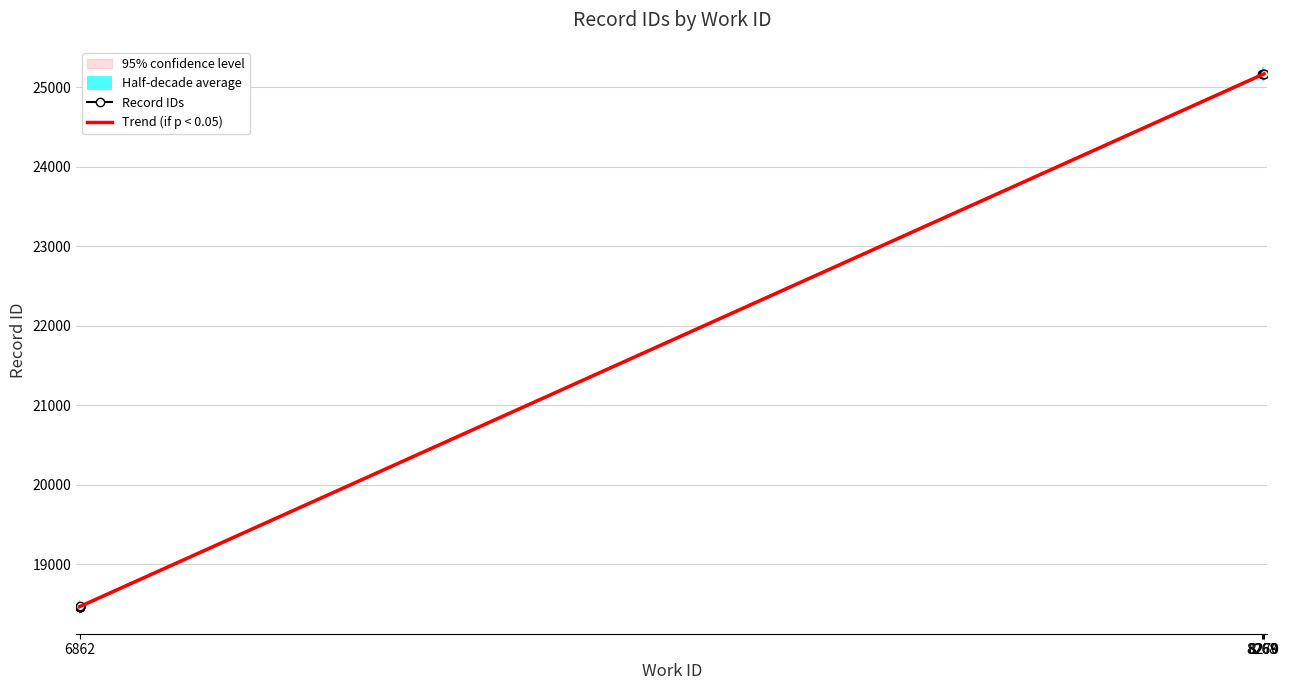

Reading left to right, what are all the values shown in this chart?

18466	18467	18468	18469	18470	18471	25163	25164	25165	25166